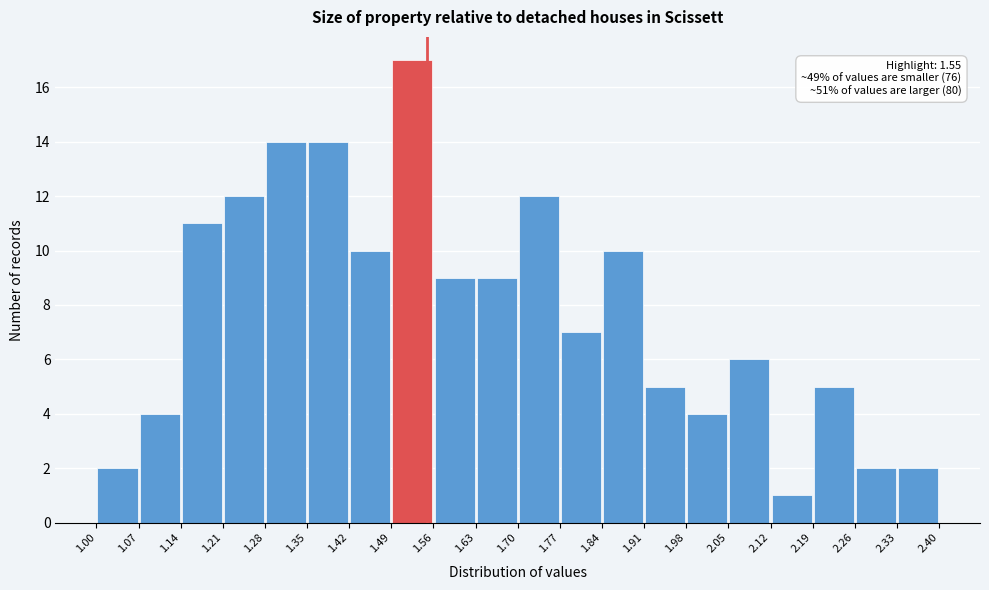

Over which range of the x-axis is the bar tallest?

1.49 to 1.56